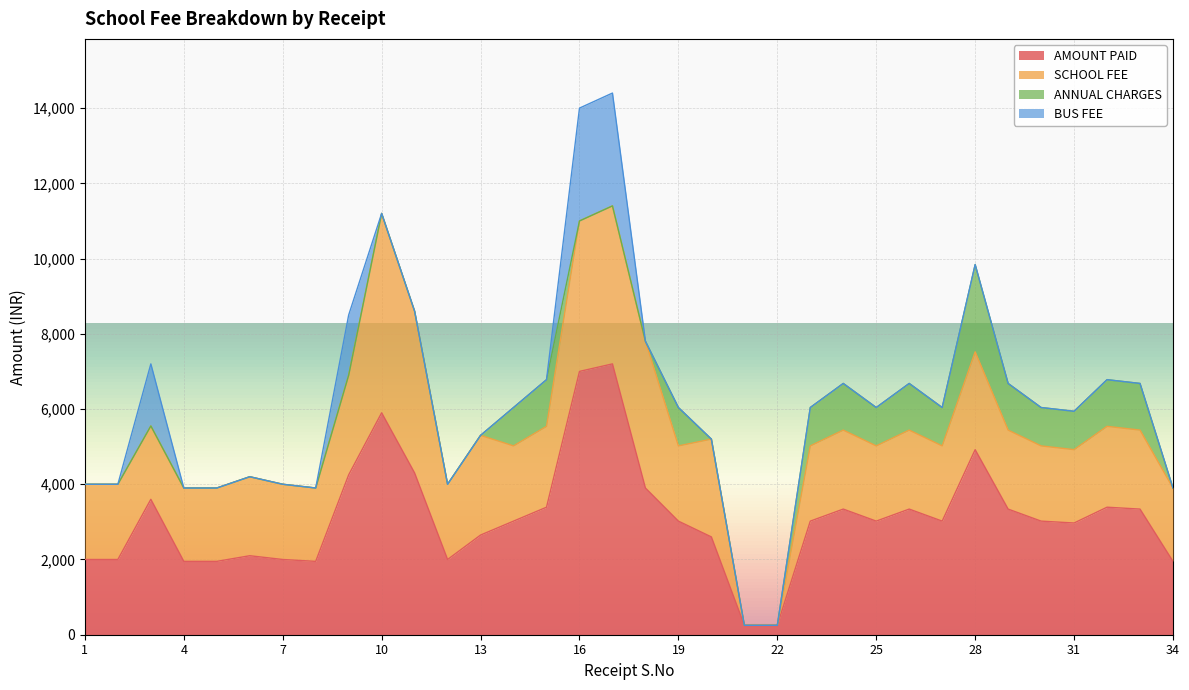

The ANNUAL CHARGES series shows 0 at 4. True or false?

True